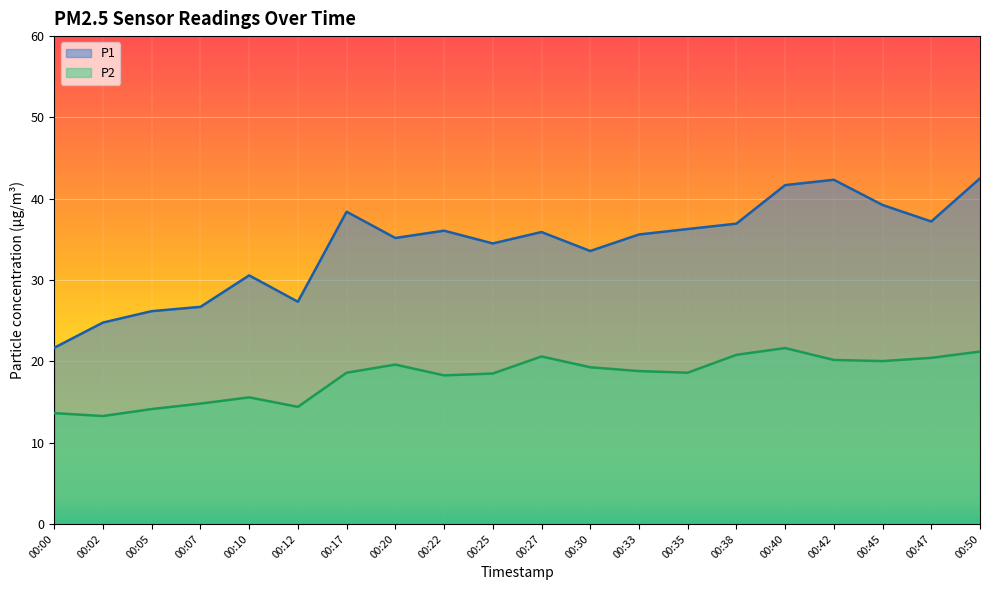

True or false: P2 has a value of 26.0 at 00:33.

False